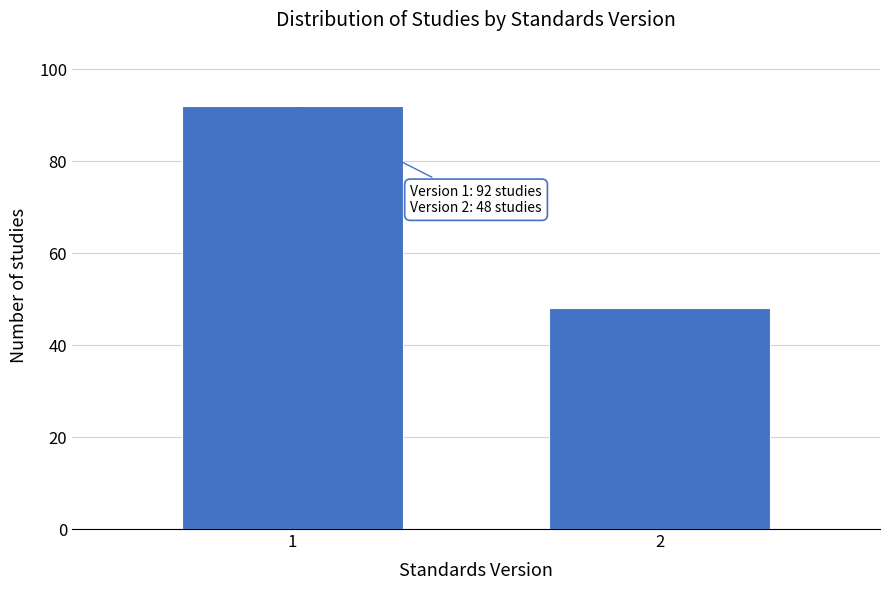

Reading left to right, extract all data points from this chart.

92	48